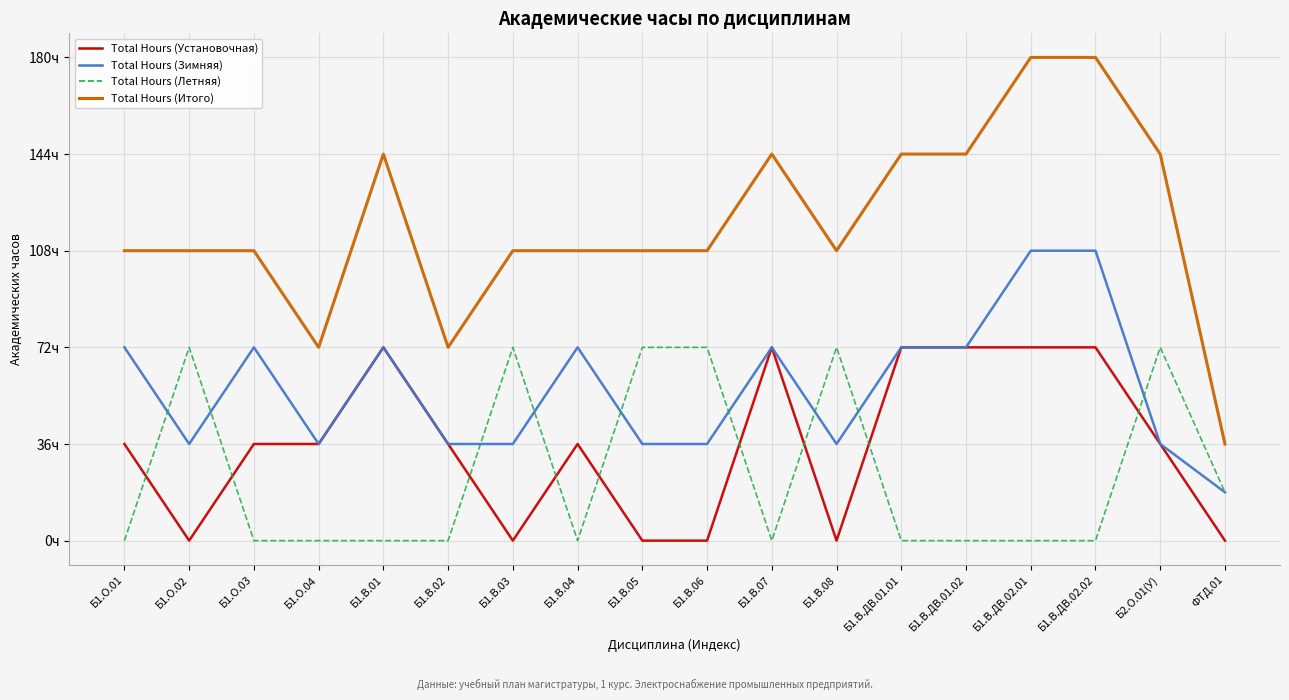

Which series has the widest spread of values?

Total Hours (Итого)